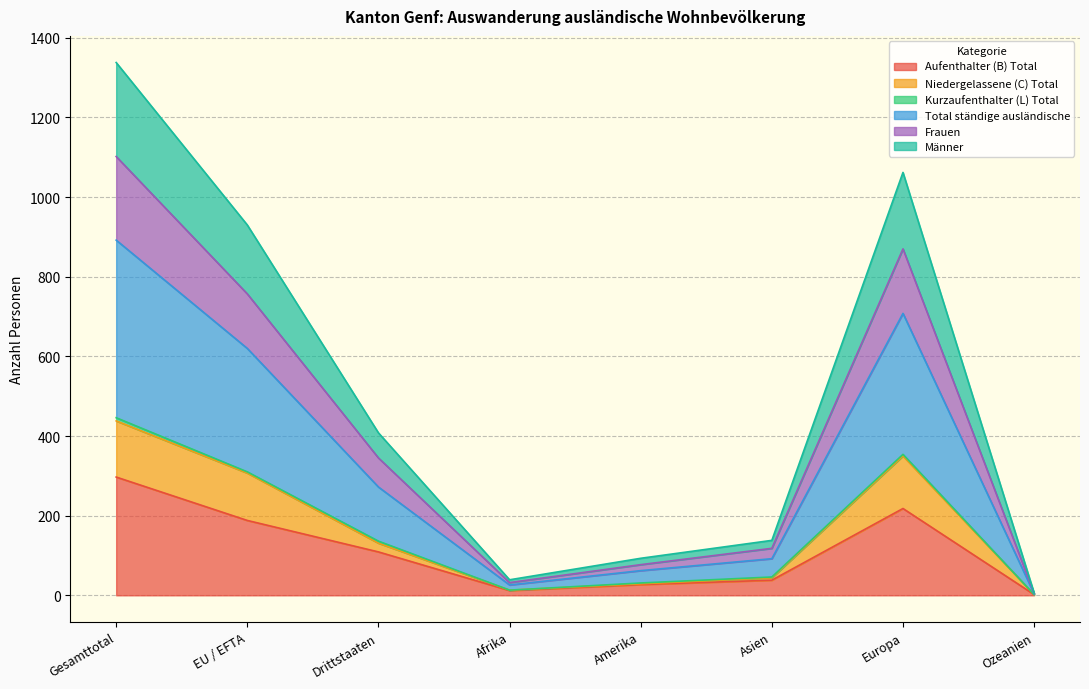

At which label does Aufenthalter (B) Total reach its peak?

Gesamttotal